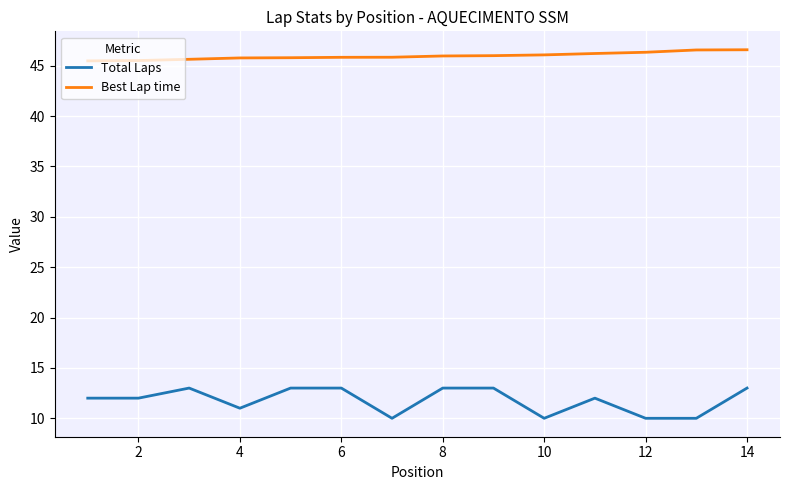

List the series in order of their peak value, highest first.

Best Lap time, Total Laps